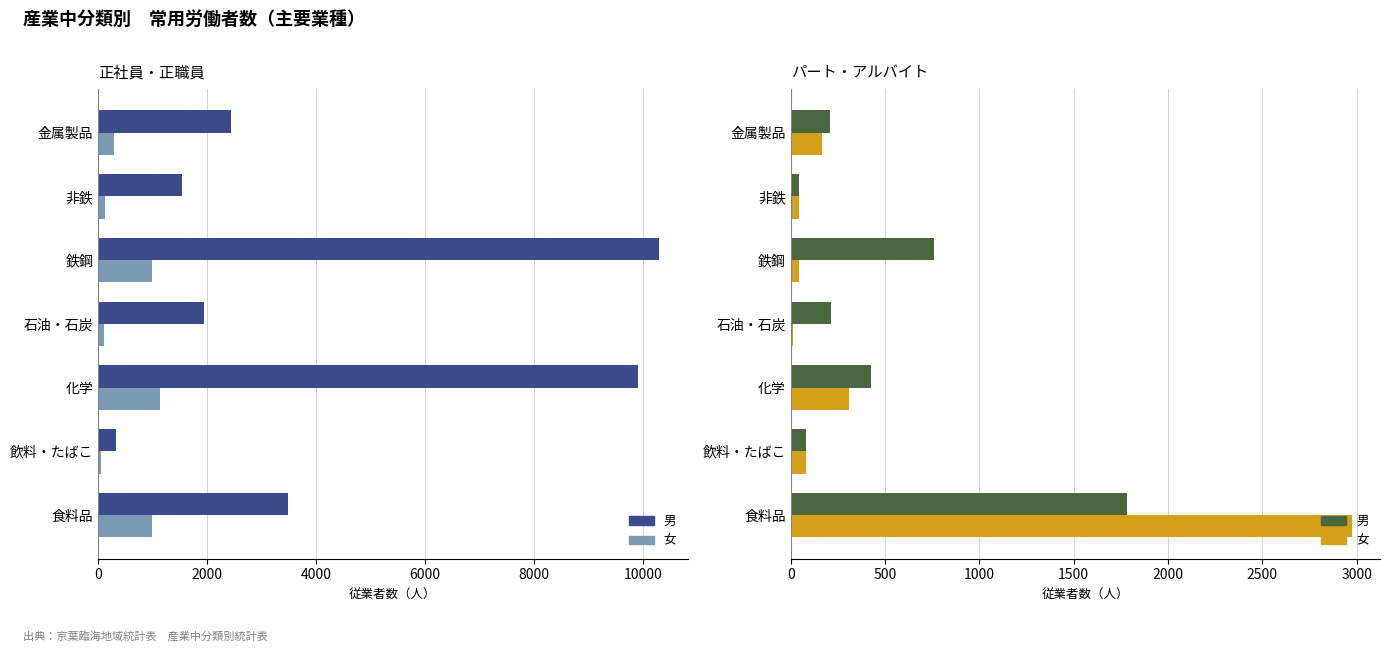

Rank the series at 非鉄 from lowest to highest value.

男（パート）, 女（パート）, 女（正社員）, 男（正社員）